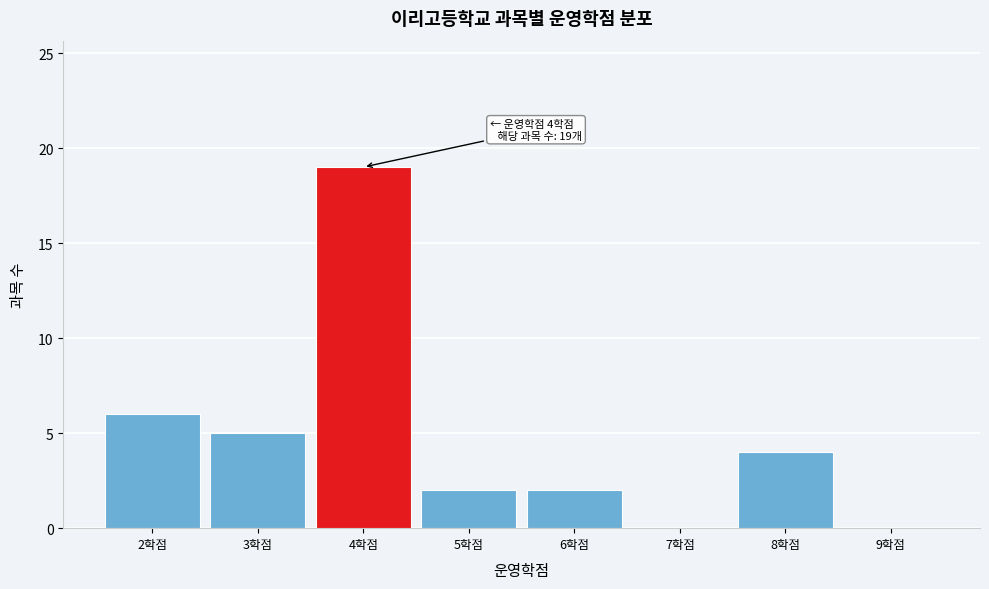

Over which range of the x-axis is the bar tallest?

3.5 to 4.5